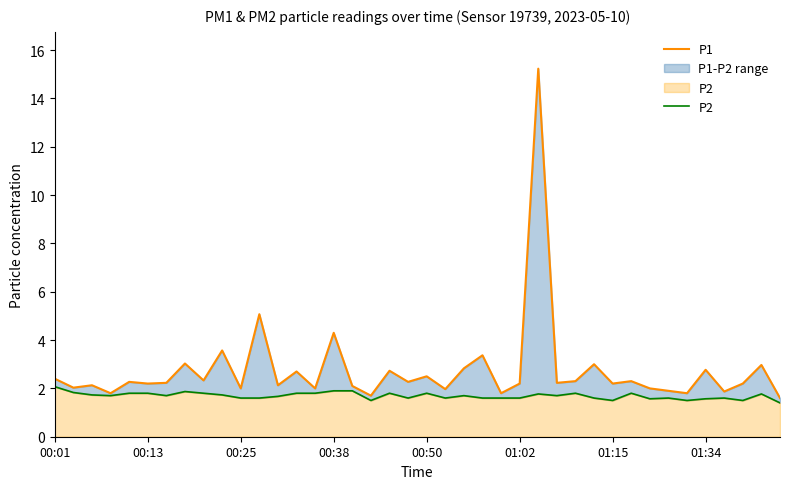

Rank the series by their maximum value, from highest to lowest.

P1, P2